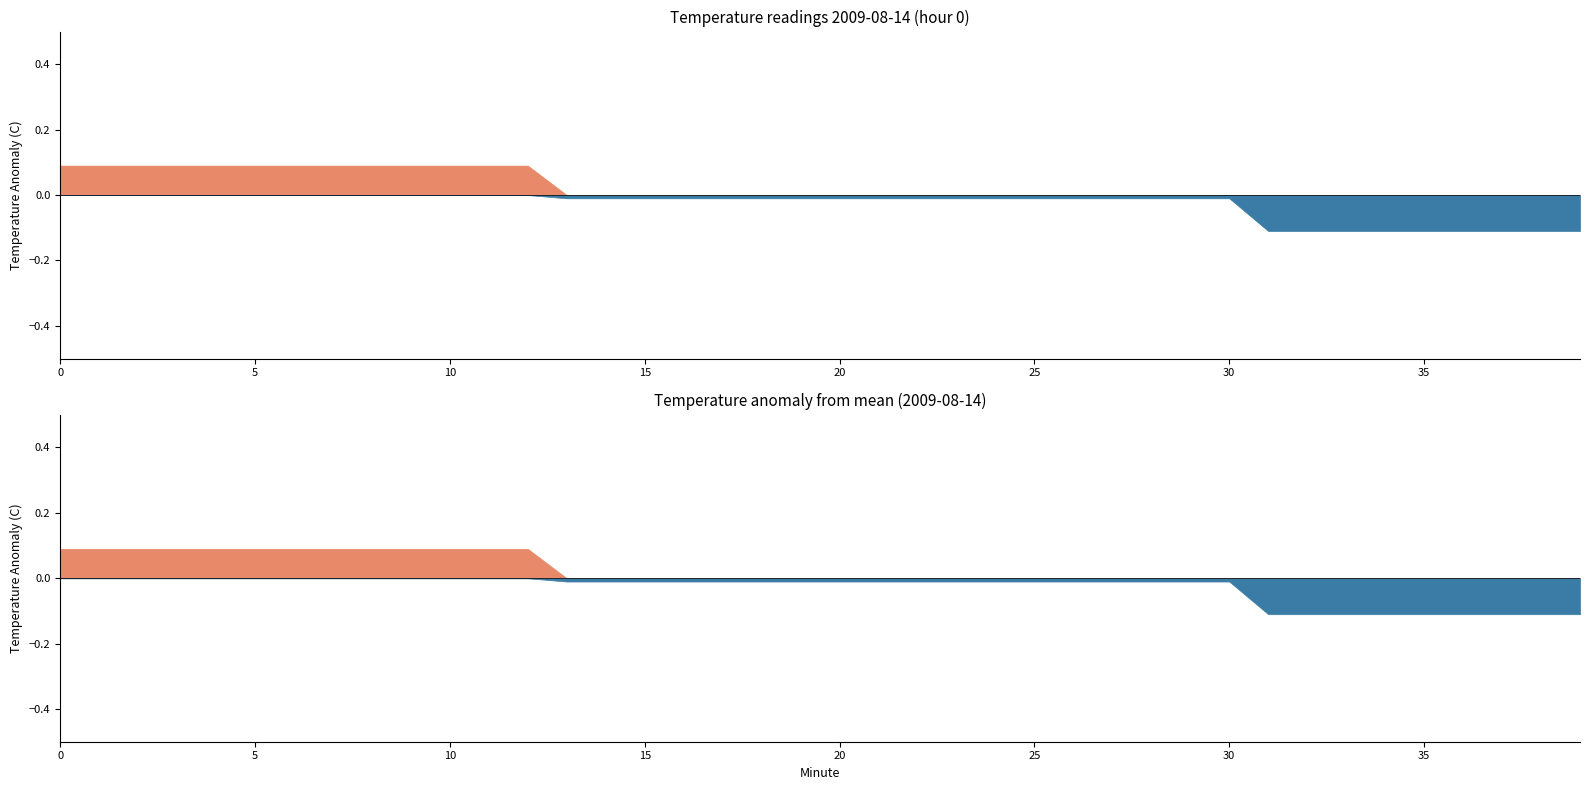

What is the difference between the second highest and second lowest values in the positive series?

0.1